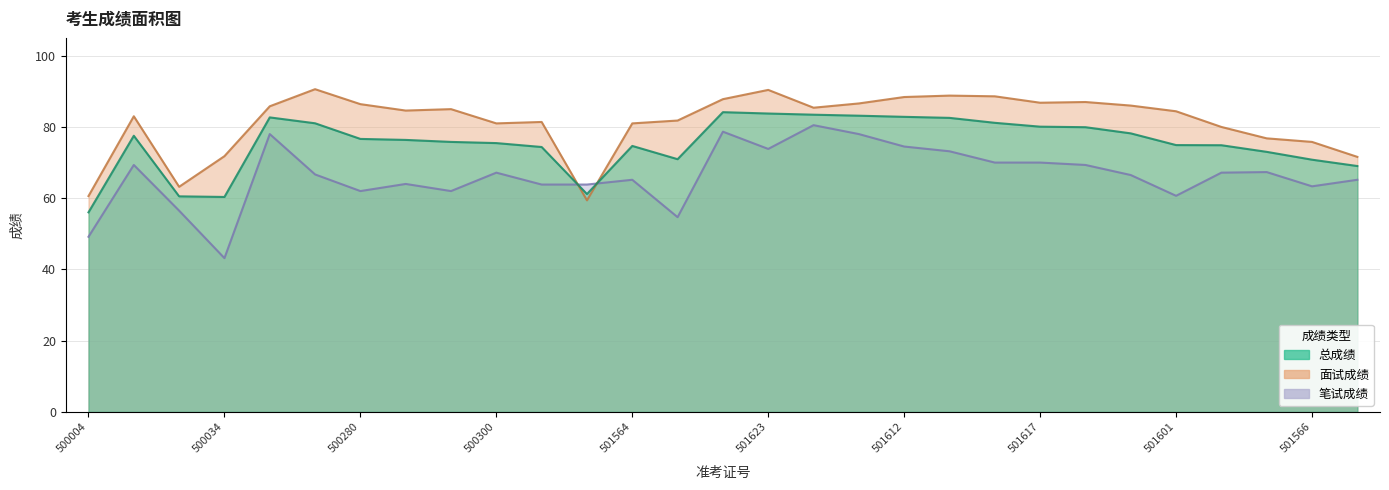

At which category does 面试成绩 reach its first local valley?

500035